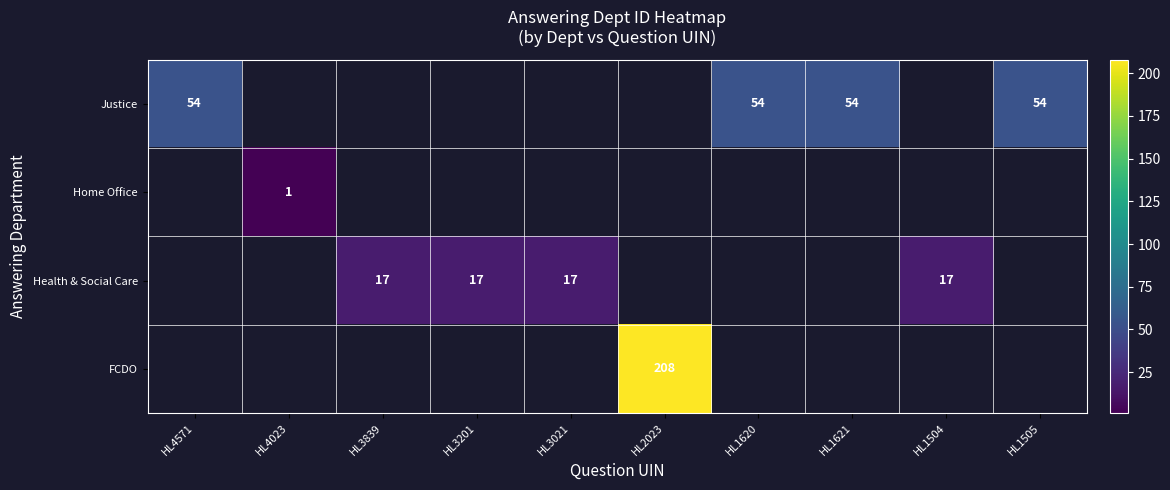

Which series has the largest range (max minus min)?

Justice